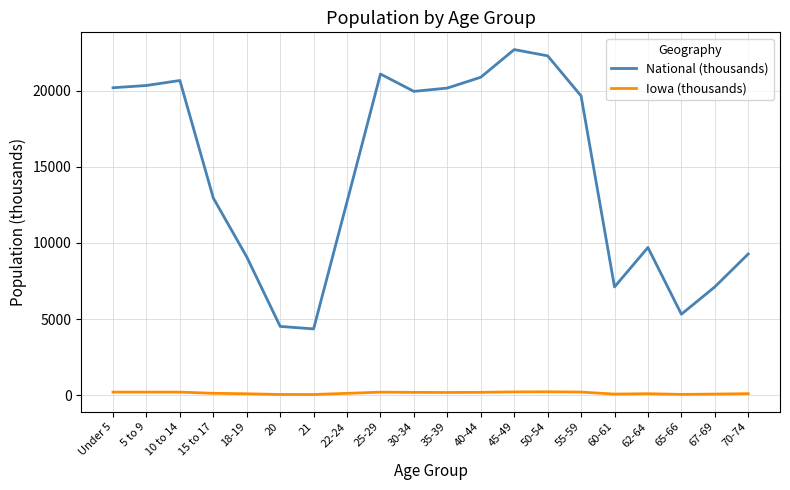

What is the total value across all series at 60-61?

7185.9